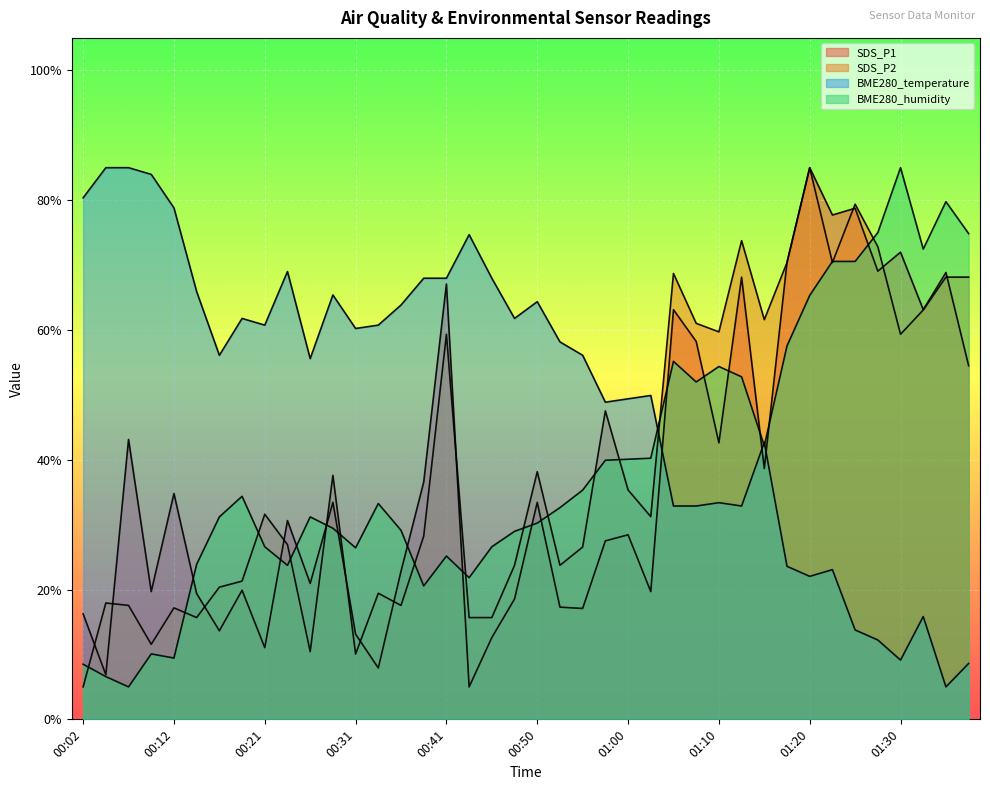

Which series has the largest total across all categories?

BME280_temperature